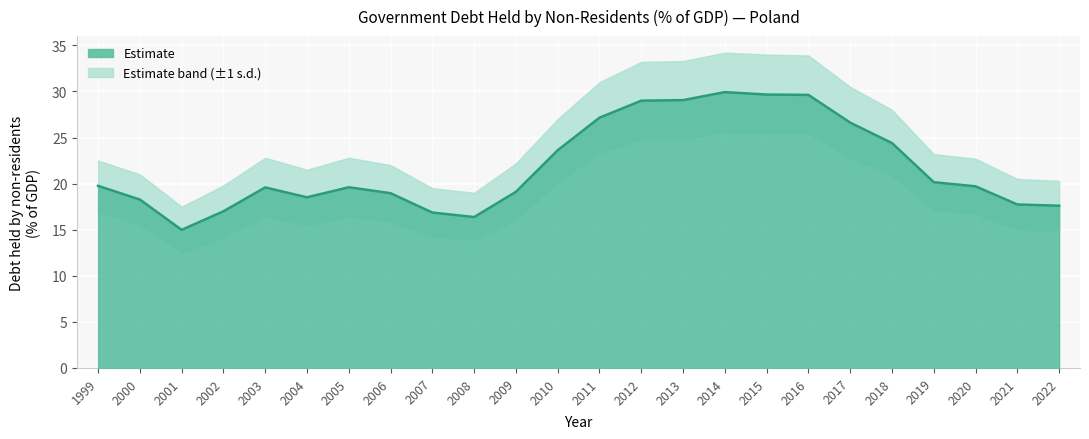

What is the value of the 23rd point from the left?

17.7